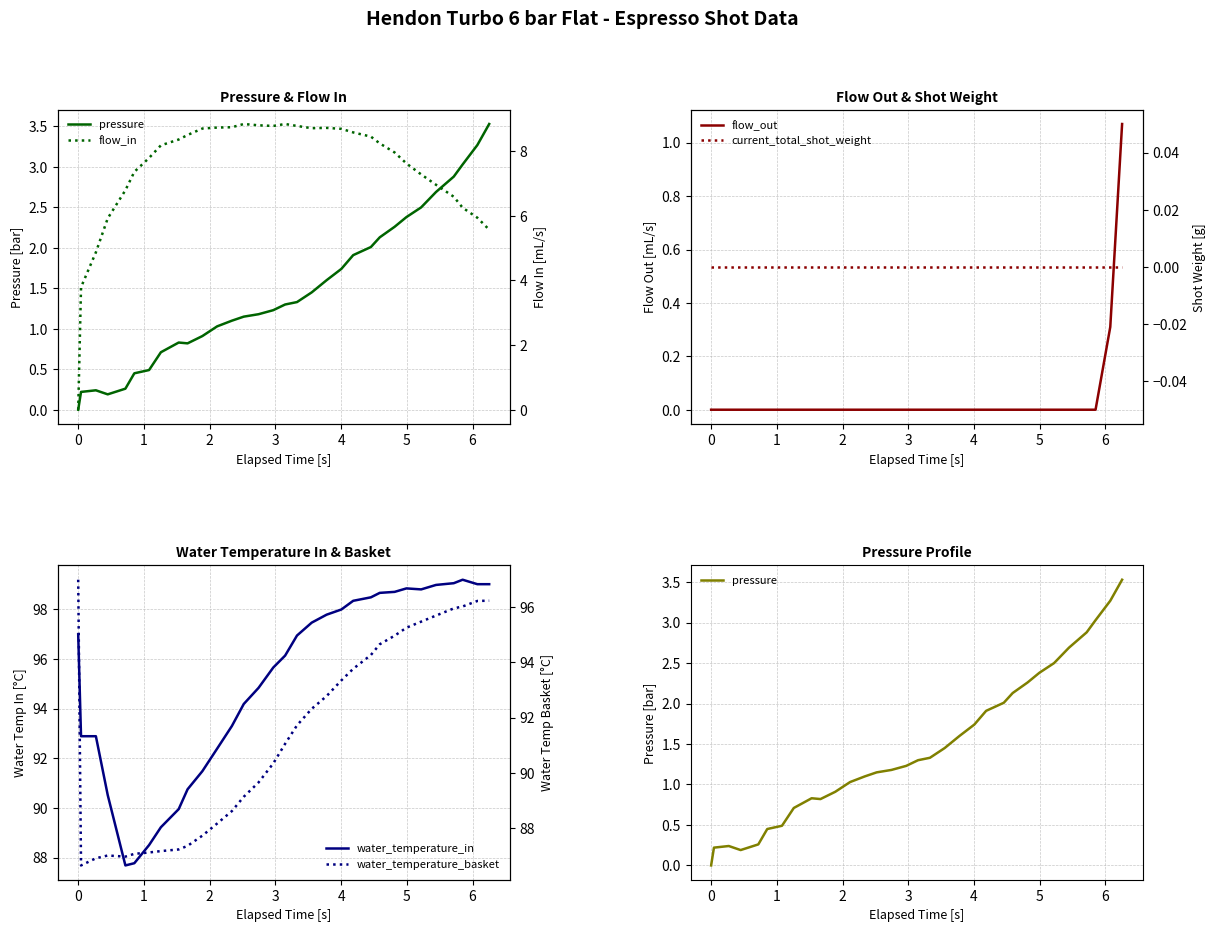

Reading left to right, what are all the values shown in this chart?

pressure: 0.0	0.2	0.2	0.2	0.3	0.5	0.5	0.7	0.8	0.8	0.9	1.0	1.1	1.1	1.2	1.2	1.3	1.3	1.4	1.6	1.7	1.9	2.0	2.1	2.3	2.4	2.5	2.7	2.9	3.0	3.3	3.5
flow_in: 0.0	3.8	4.9	5.9	6.8	7.4	7.8	8.2	8.4	8.5	8.7	8.7	8.7	8.8	8.8	8.8	8.8	8.8	8.7	8.7	8.7	8.6	8.4	8.2	8.0	7.6	7.3	7.0	6.6	6.2	5.9	5.6
flow_out: 0.0	0.0	0.0	0.0	0.0	0.0	0.0	0.0	0.0	0.0	0.0	0.0	0.0	0.0	0.0	0.0	0.0	0.0	0.0	0.0	0.0	0.0	0.0	0.0	0.0	0.0	0.0	0.0	0.0	0.0	0.3	1.1
current_total_shot_weight: 0.0	0.0	0.0	0.0	0.0	0.0	0.0	0.0	0.0	0.0	0.0	0.0	0.0	0.0	0.0	0.0	0.0	0.0	0.0	0.0	0.0	0.0	0.0	0.0	0.0	0.0	0.0	0.0	0.0	0.0	0.0	0.0
water_temperature_in: 97.0	92.9	92.9	90.5	87.7	87.8	88.5	89.2	90.0	90.8	91.5	92.4	93.3	94.2	94.8	95.7	96.1	97.0	97.5	97.8	98.0	98.3	98.5	98.7	98.7	98.8	98.8	99.0	99.1	99.2	99.0	99.0
water_temperature_basket: 97.0	86.6	86.9	87.0	87.0	87.1	87.1	87.2	87.2	87.3	87.7	88.2	88.6	89.1	89.7	90.3	91.0	91.7	92.3	92.8	93.3	93.8	94.3	94.7	95.0	95.3	95.5	95.7	96.0	96.0	96.2	96.2